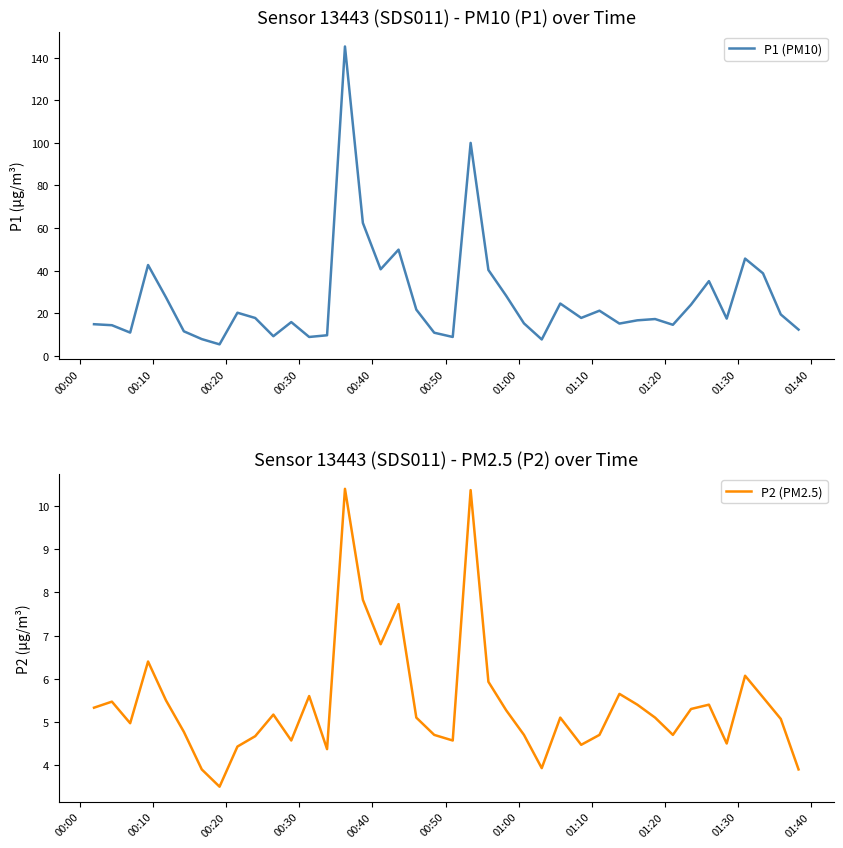

Reading left to right, list all the values displayed in this chart.

P1 (PM10): 14.8	14.3	10.8	42.6	27.4	11.4	7.8	5.3	20.2	17.7	9.1	15.8	8.8	9.6	145.4	62.4	40.6	49.8	21.6	10.8	8.8	100.0	40.3	28.1	15.2	7.6	24.5	17.7	21.1	15.1	16.6	17.2	14.5	24.0	35.0	17.4	45.6	38.7	19.4	12.2
P2 (PM2.5): 5.3	5.5	5.0	6.4	5.5	4.8	3.9	3.5	4.4	4.7	5.2	4.6	5.6	4.4	10.4	7.8	6.8	7.7	5.1	4.7	4.6	10.4	5.9	5.3	4.7	3.9	5.1	4.5	4.7	5.7	5.4	5.1	4.7	5.3	5.4	4.5	6.1	5.6	5.1	3.9